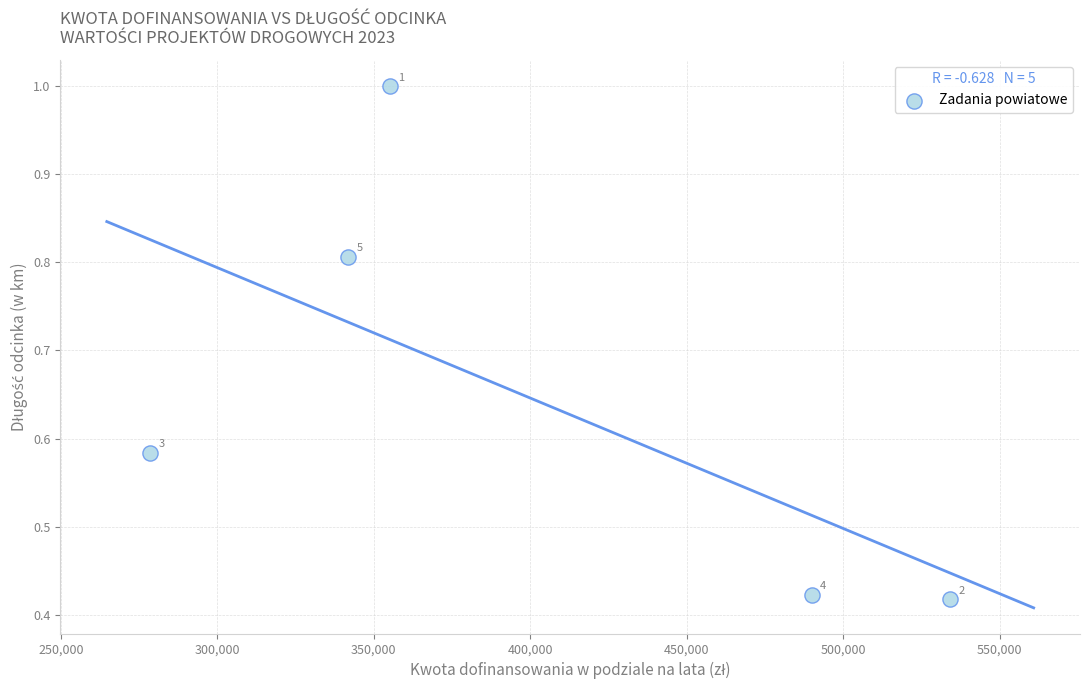

What is the average X value?

399910.6